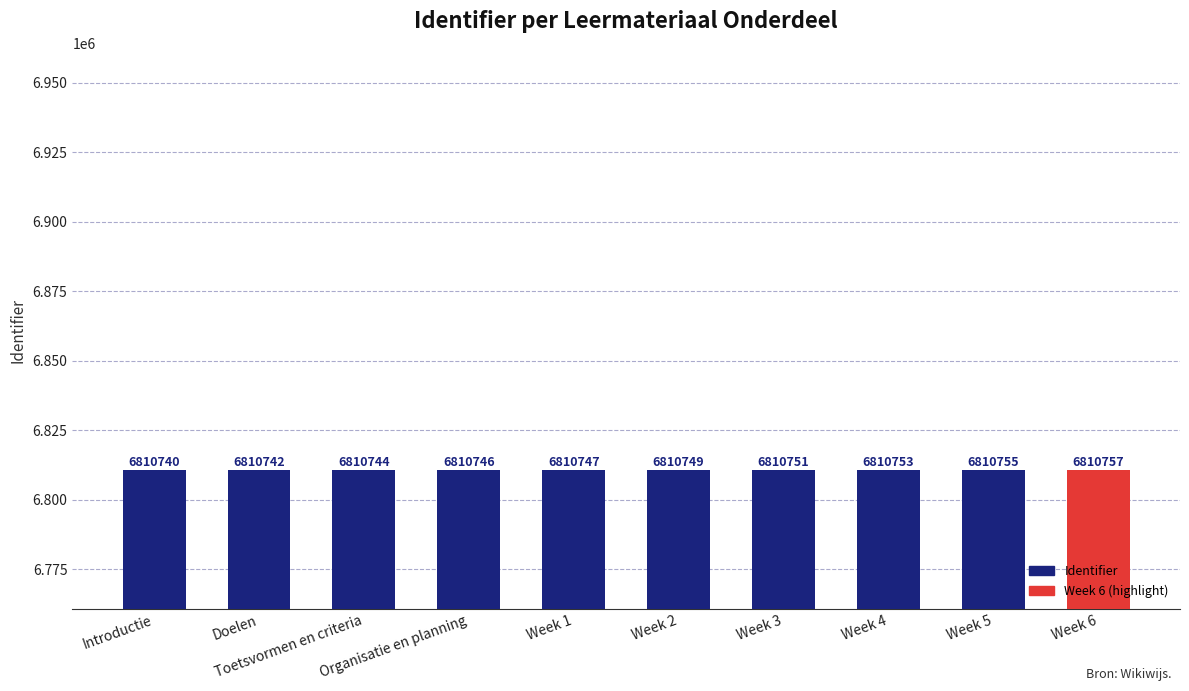

List the labels in order of value, largest first.

Week 6, Week 5, Week 4, Week 3, Week 2, Week 1, Organisatie en planning, Toetsvormen en criteria, Doelen, Introductie